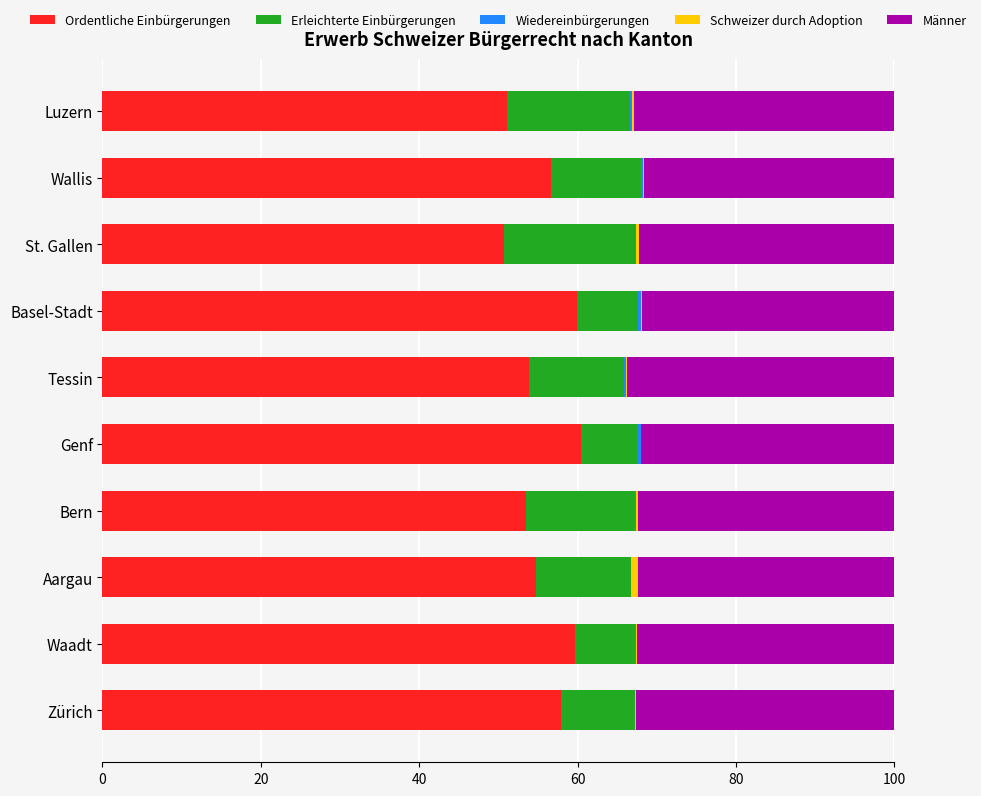

Is it true that Ordentliche Einbürgerungen equals 94.8 at Genf?

False